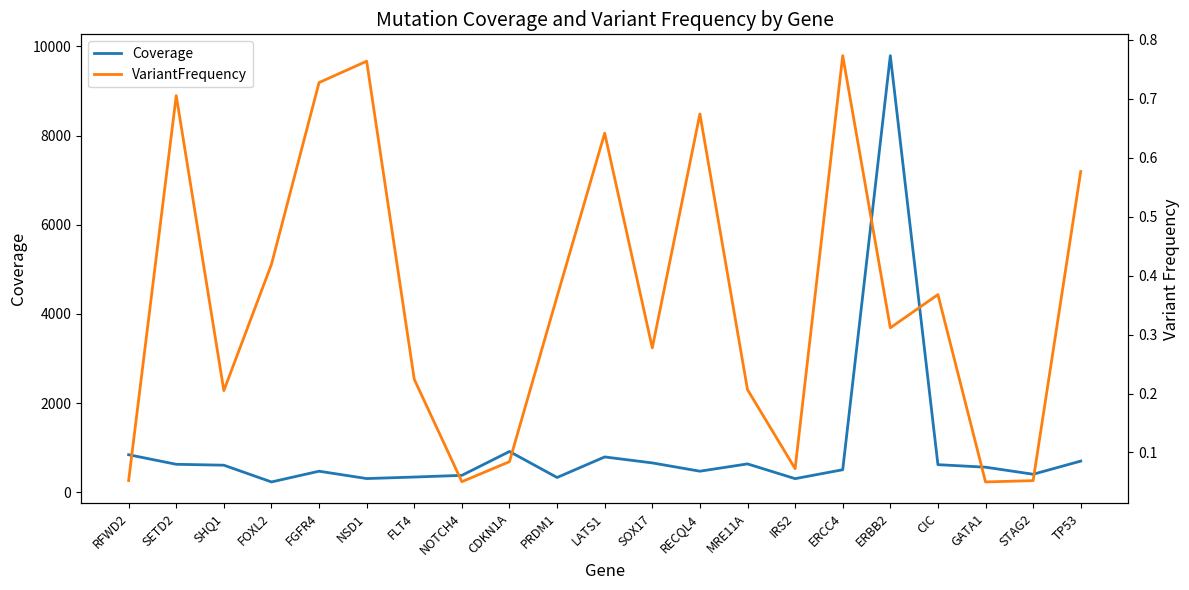

What is the difference between the Coverage values at TP53 and MRE11A?

63